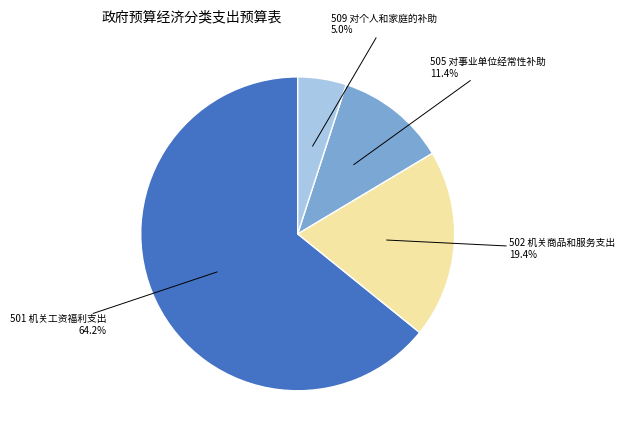

Does any single category account for the majority?

Yes